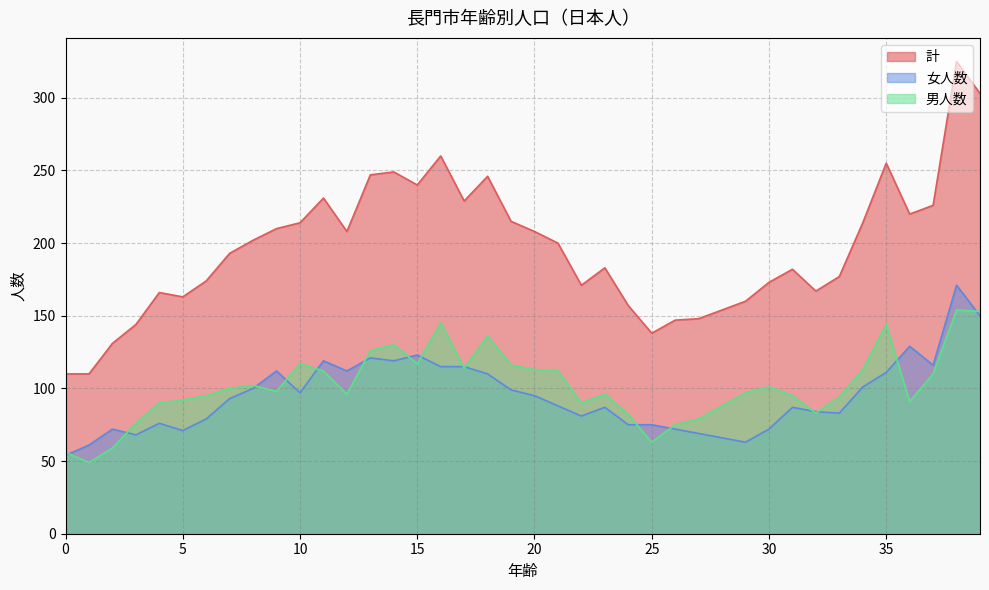

Which series has the largest total across all categories?

計